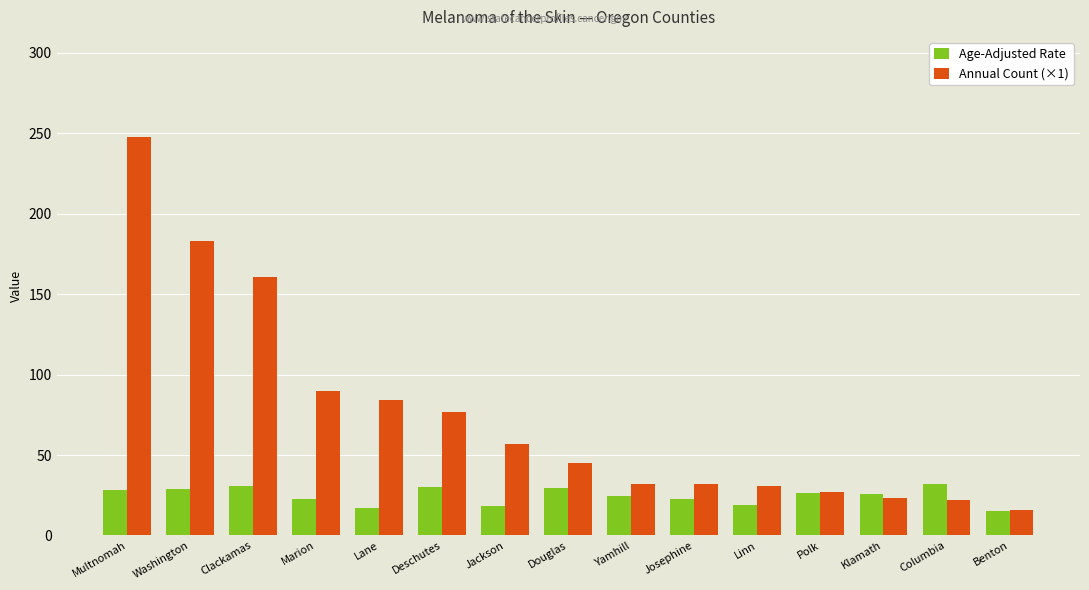

What is the minimum value for Age-Adjusted Rate?

15.0